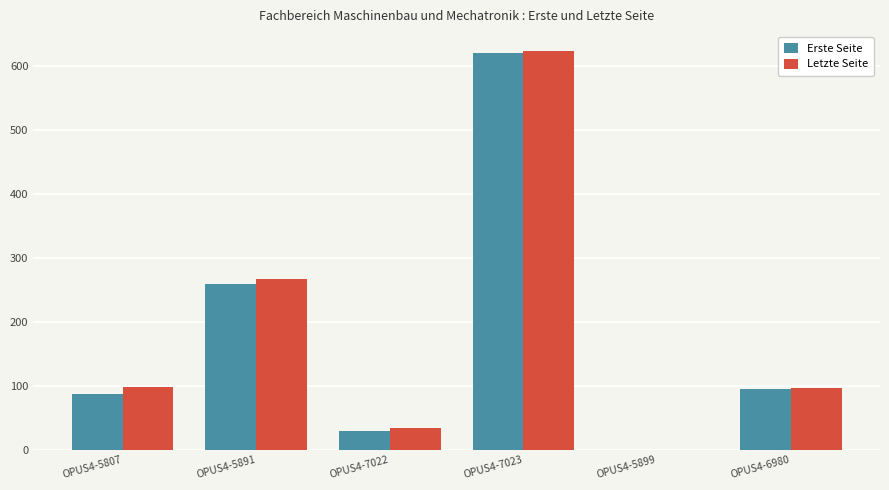

At which category is the sum across all series the highest?

OPUS4-7023